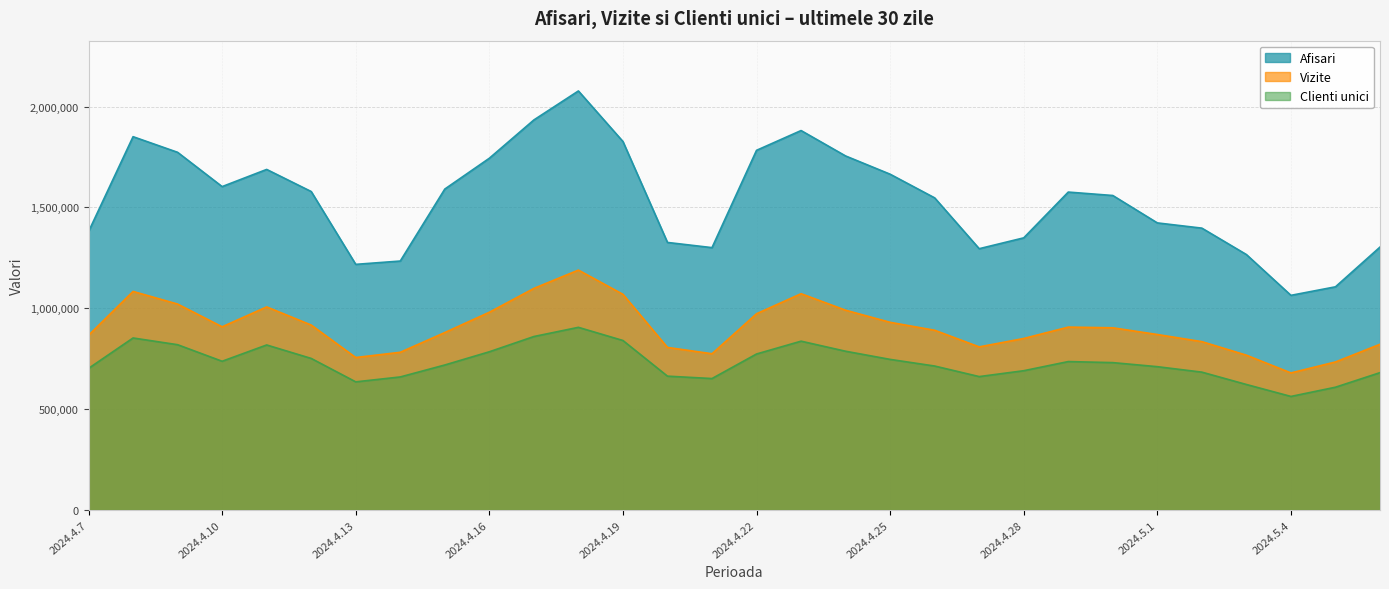

What position from the right is 2024.4.11?

26